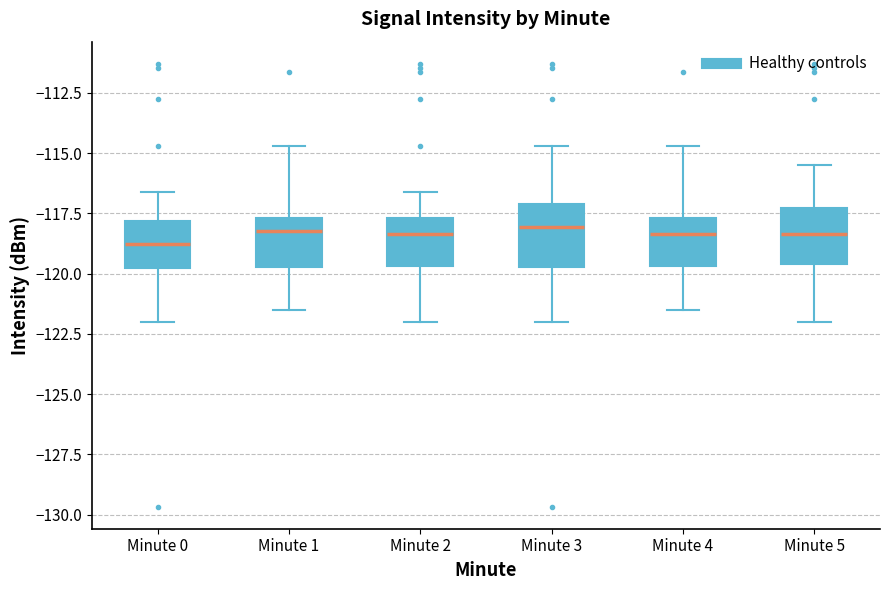

Reading left to right, read every box against the y-axis: the position of its median line, the range the box covers, and the ends of its whiskers. The values are not printed on the chart, so give them approximately, as read against the axis.

Minute 0: median -119.0, box -120.0 to -118.0, whiskers -122.0 to -116.5
Minute 1: median -118.0, box -119.5 to -117.5, whiskers -121.5 to -114.5
Minute 2: median -118.5, box -119.5 to -117.5, whiskers -122.0 to -116.5
Minute 3: median -118.0, box -119.5 to -117.0, whiskers -122.0 to -114.5
Minute 4: median -118.5, box -119.5 to -117.5, whiskers -121.5 to -114.5
Minute 5: median -118.5, box -119.5 to -117.5, whiskers -122.0 to -115.5